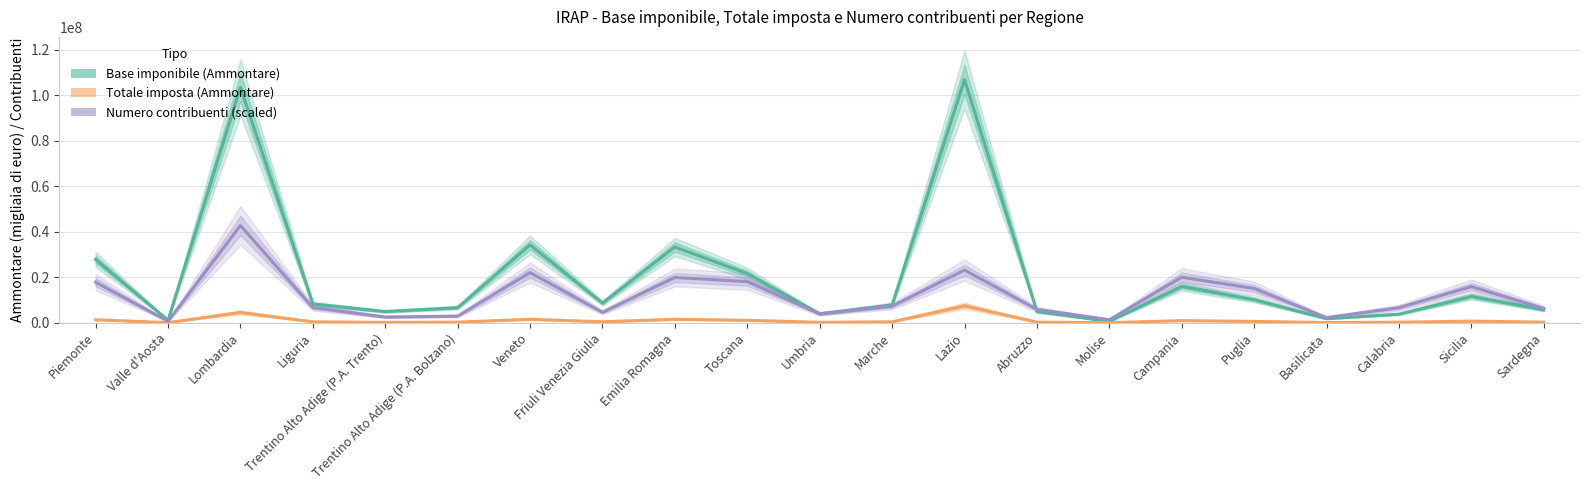

Count the number of data series in this chart.

3